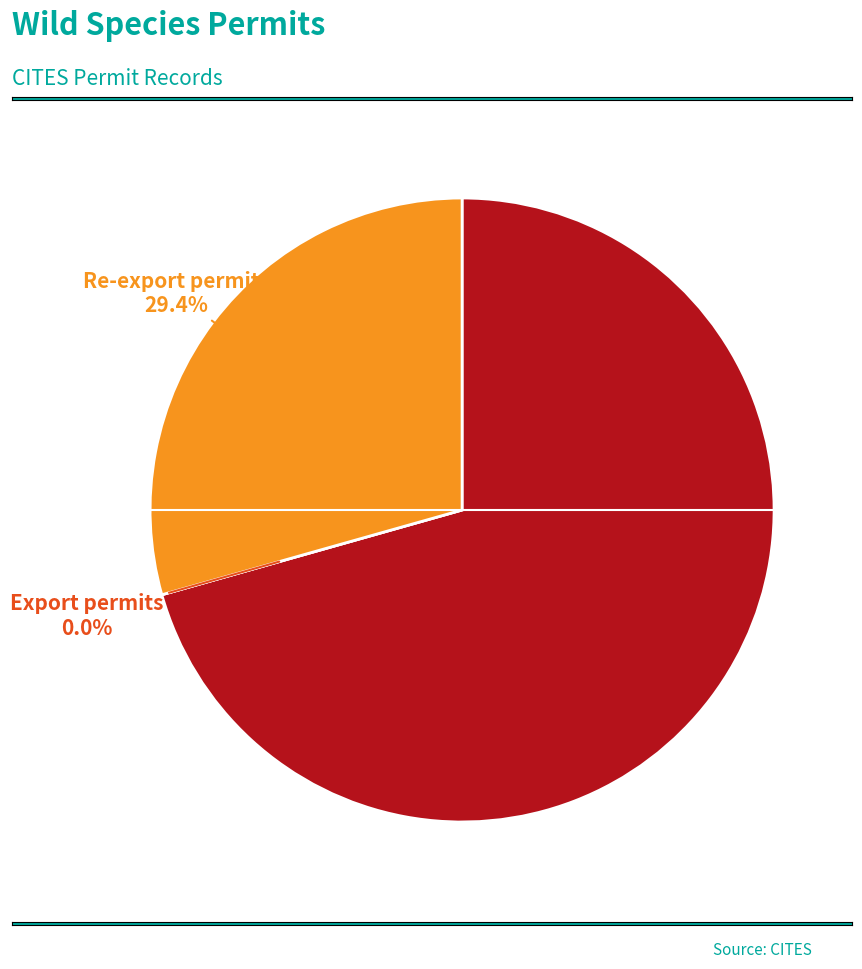

How many slices are in this pie chart?

3